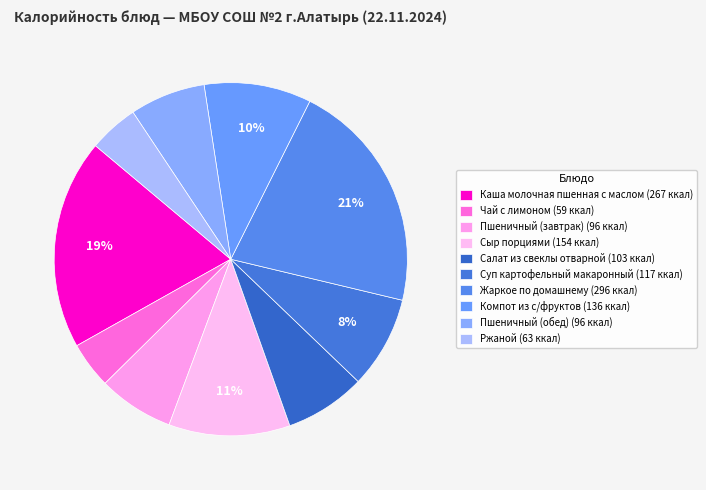

How many slices are in this pie chart?

10